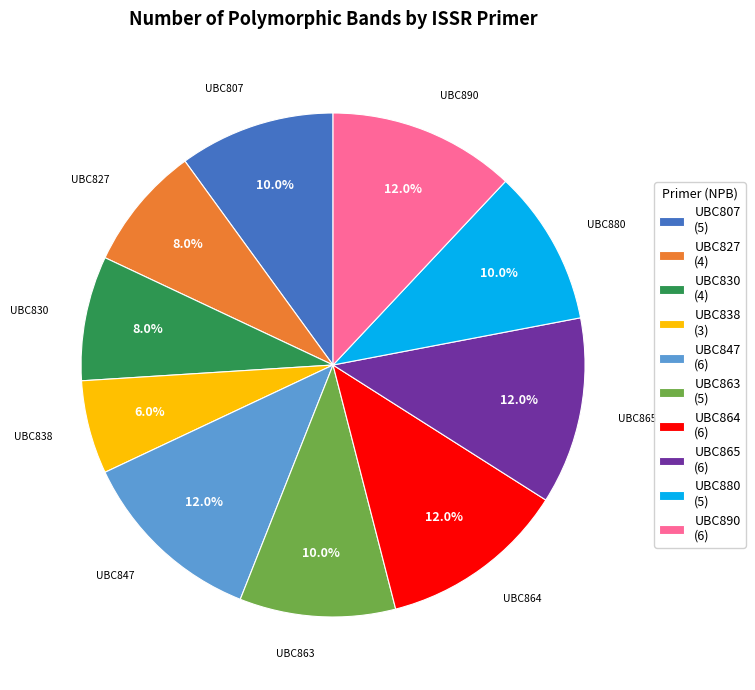

How many segments does this pie chart have?

10